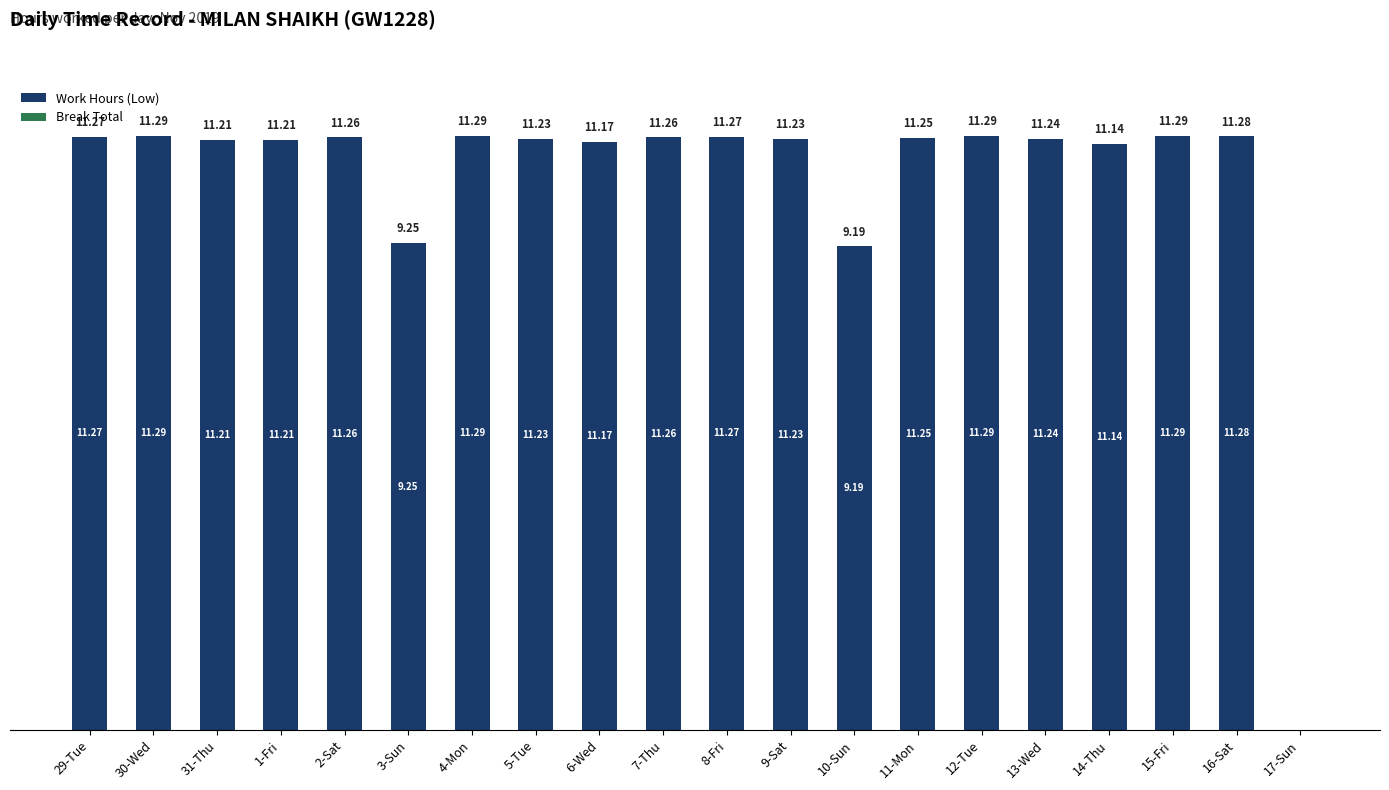

What is the ratio of the value at 29-Tue to the value at 1-Fri?

1.0